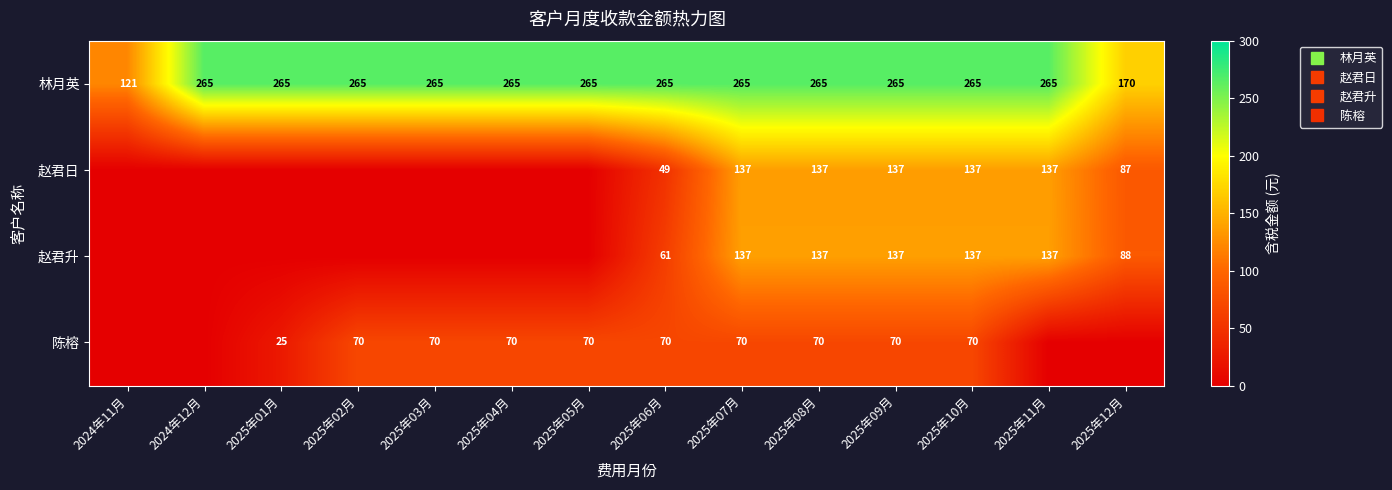

List the series in order of their peak value, lowest first.

陈榕, 赵君日, 赵君升, 林月英